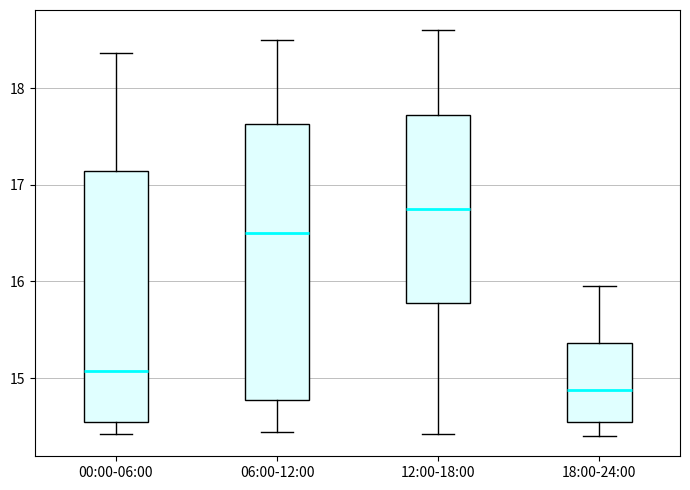

Where is the lower edge of the box for 06:00-12:00 on the y-axis? The values are not printed on the chart, so give them approximately, as read against the axis.

14.8